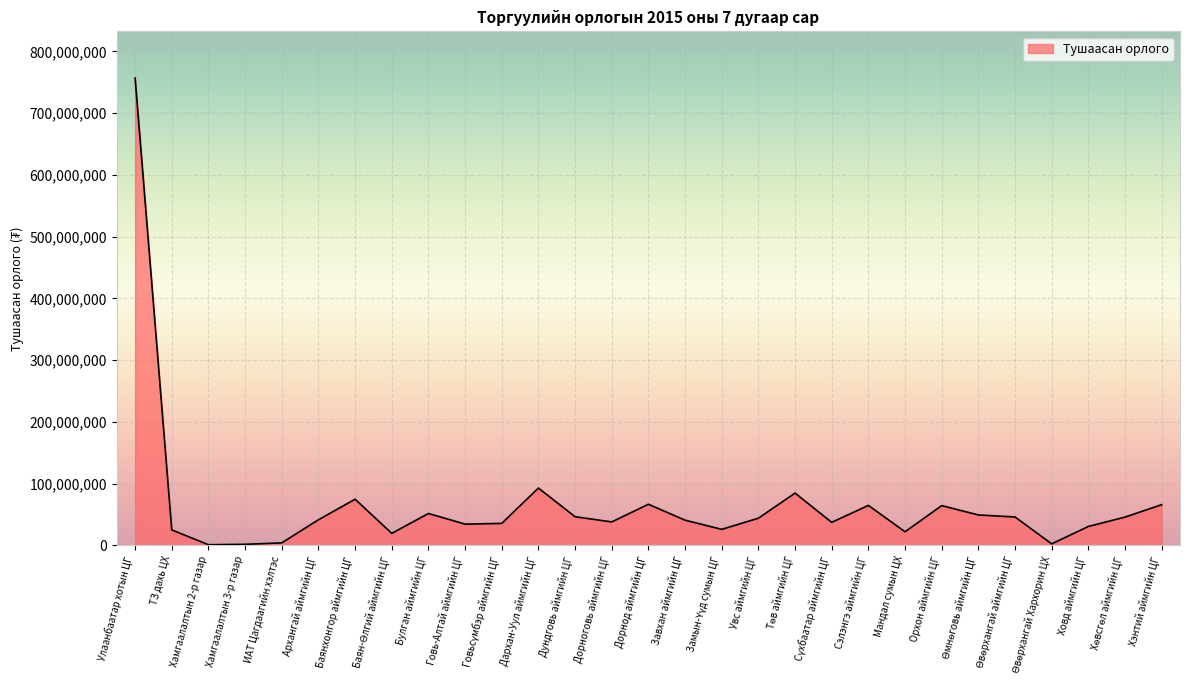

The value at Орхон аймгийн ЦГ is 64356000. True or false?

True